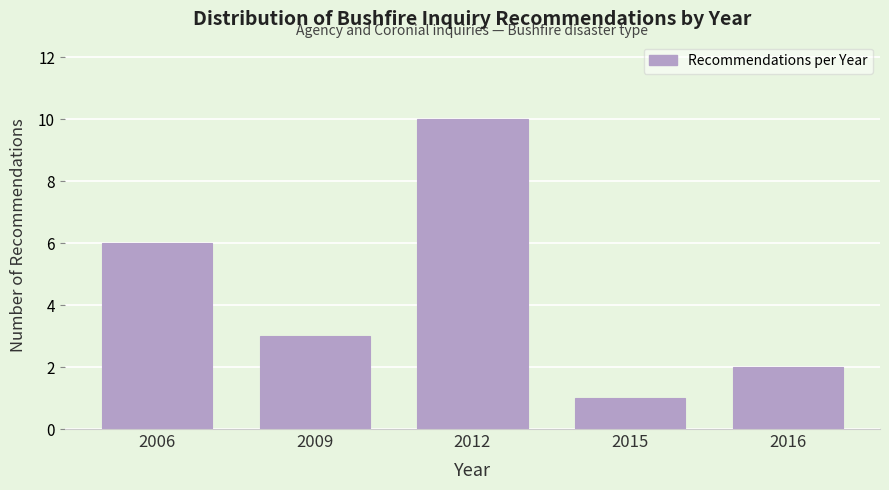

Reading left to right, list all the values displayed in this chart.

2006=6	2009=3	2012=10	2015=1	2016=2